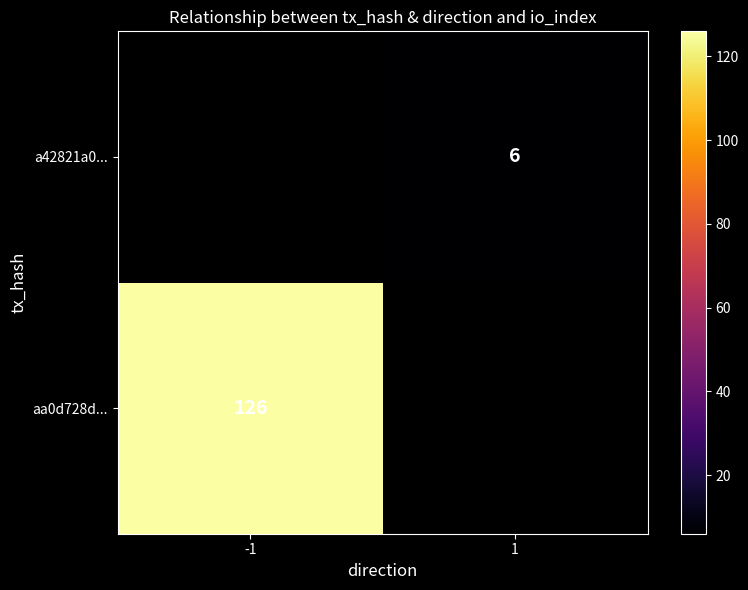

The value of aa0d728d... at -1 is 126. True or false?

True